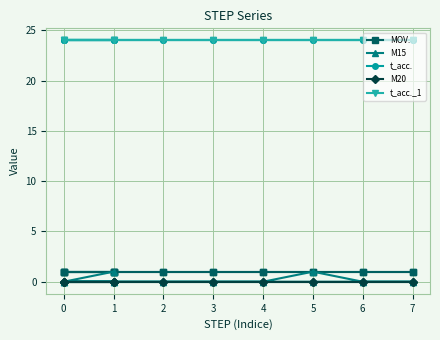

True or false: M15 and t_acc._1 cross at least once.

False